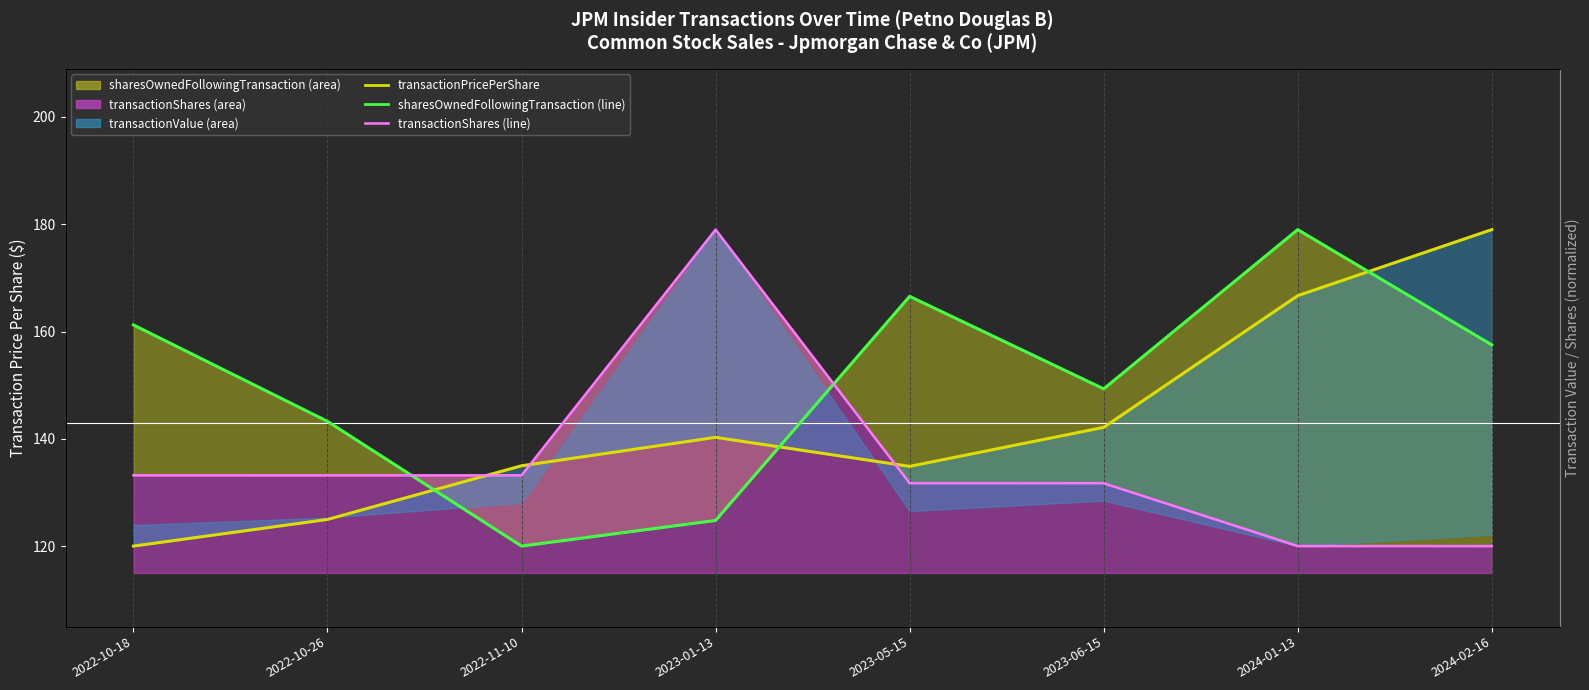

Is it true that sharesOwnedFollowingTransaction (line) equals 161.2 at 2022-10-18?

True